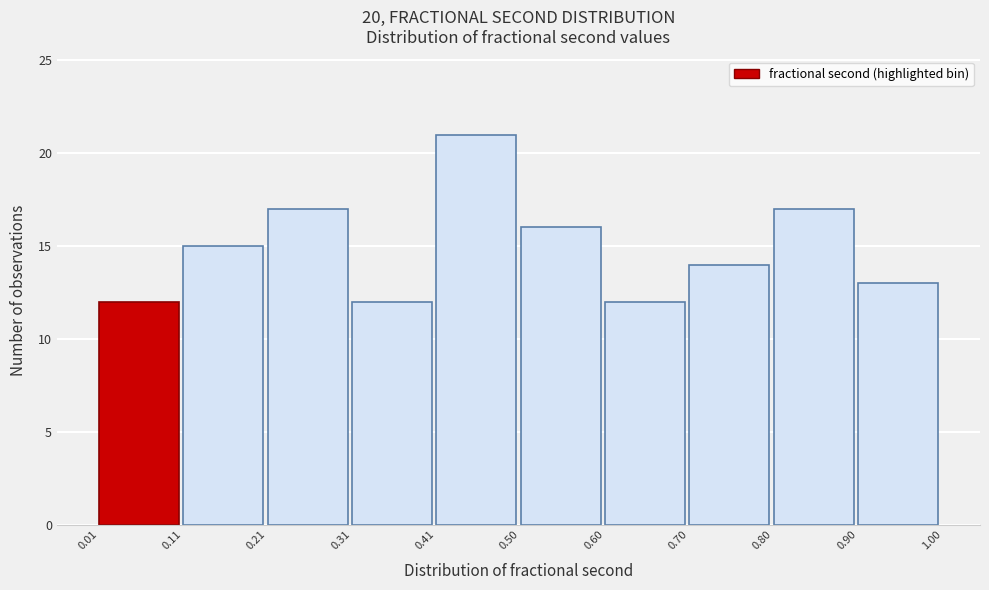

How tall is the bar that spans 0.31 to 0.41 on the x-axis? The values are not printed on the chart, so give them approximately, as read against the axis.

12